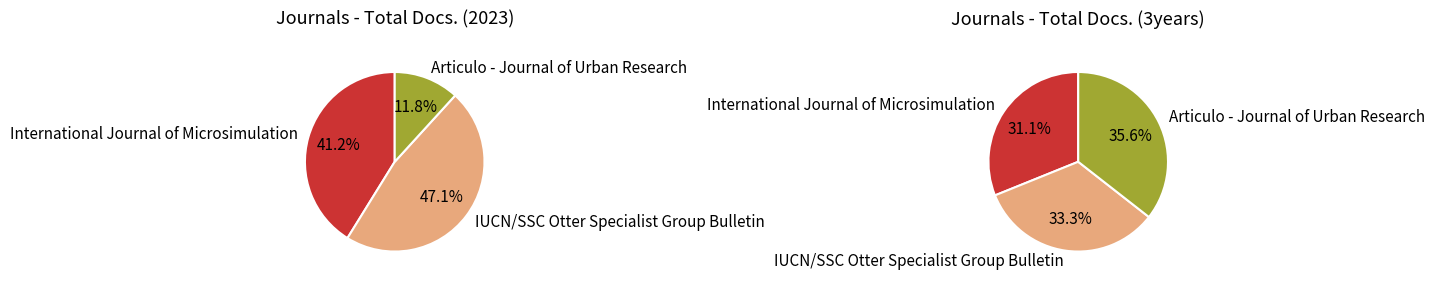

Which slice is the smallest?

Articulo - Journal of Urban Research